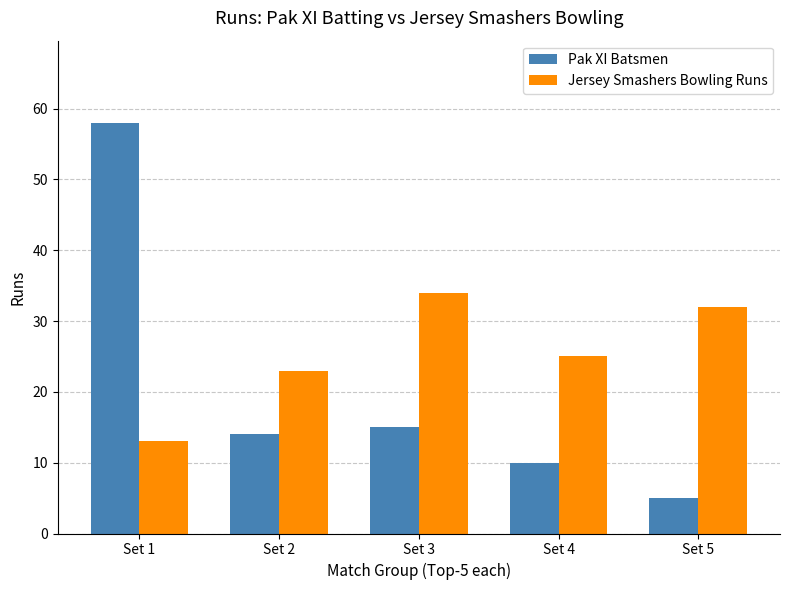

What is the value of the Pak XI Batsmen bar at the 5th from the left?

5